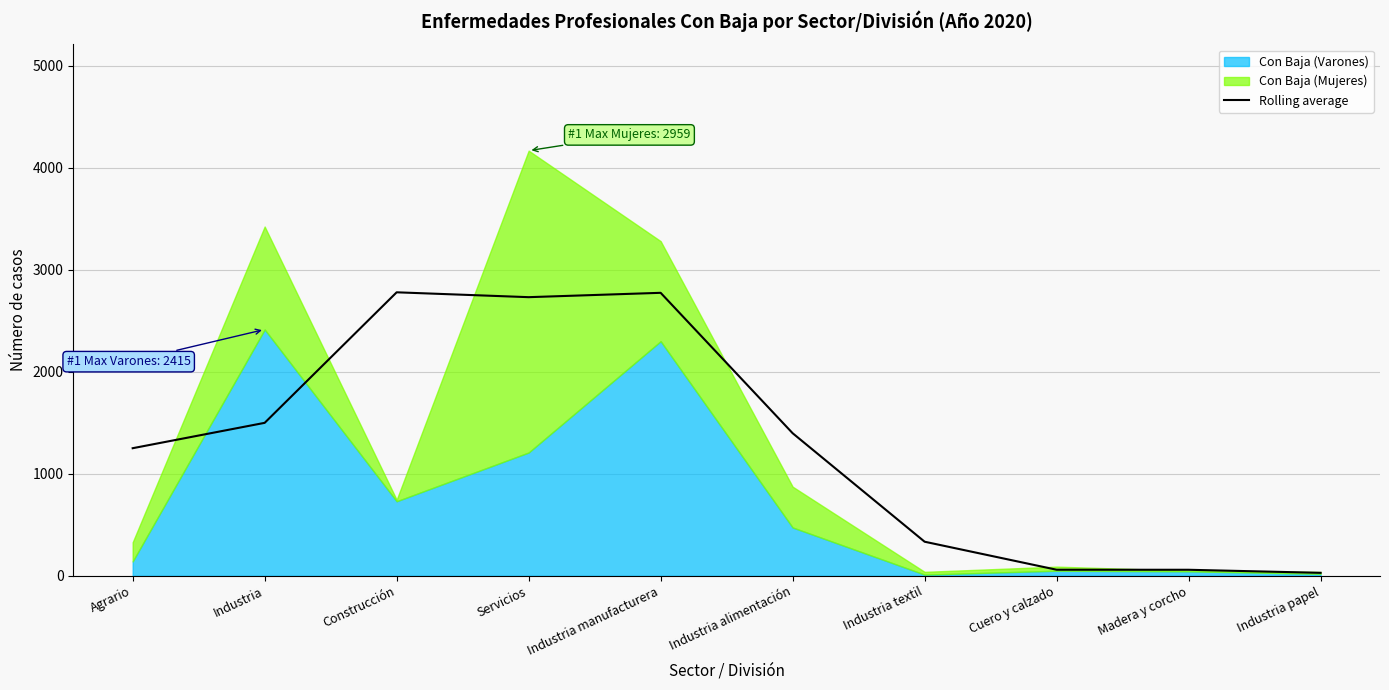

What is the maximum value for Rolling average?

2779.3